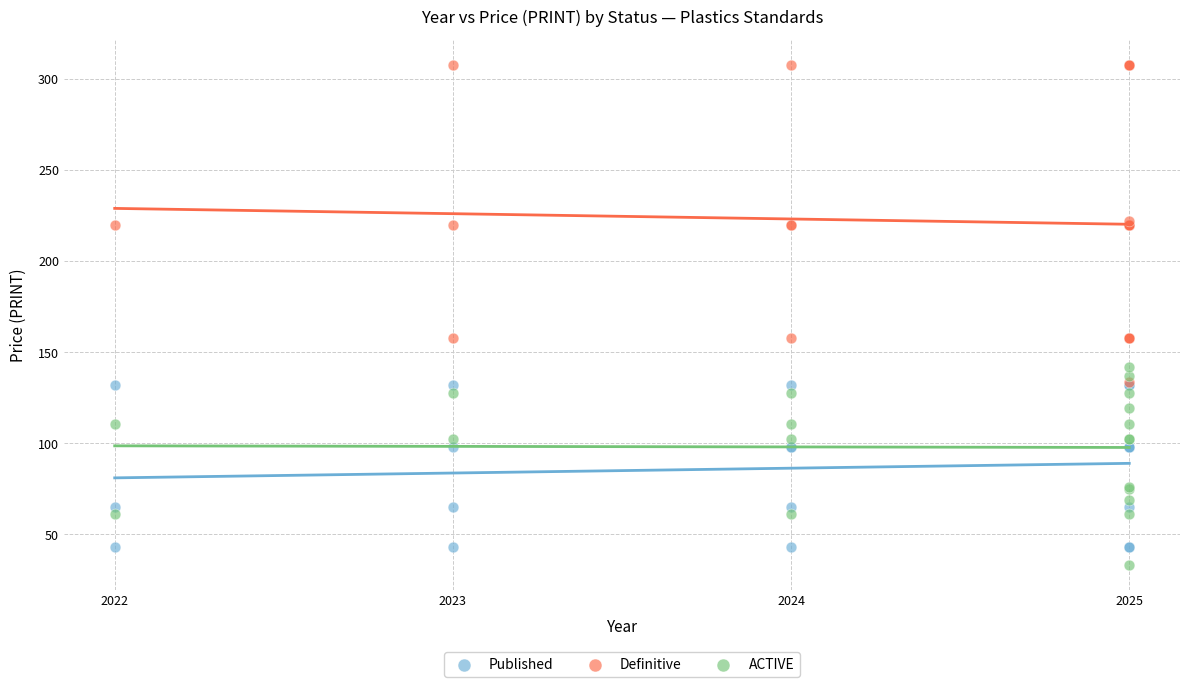

Which series has the largest Y range (max minus min)?

Definitive